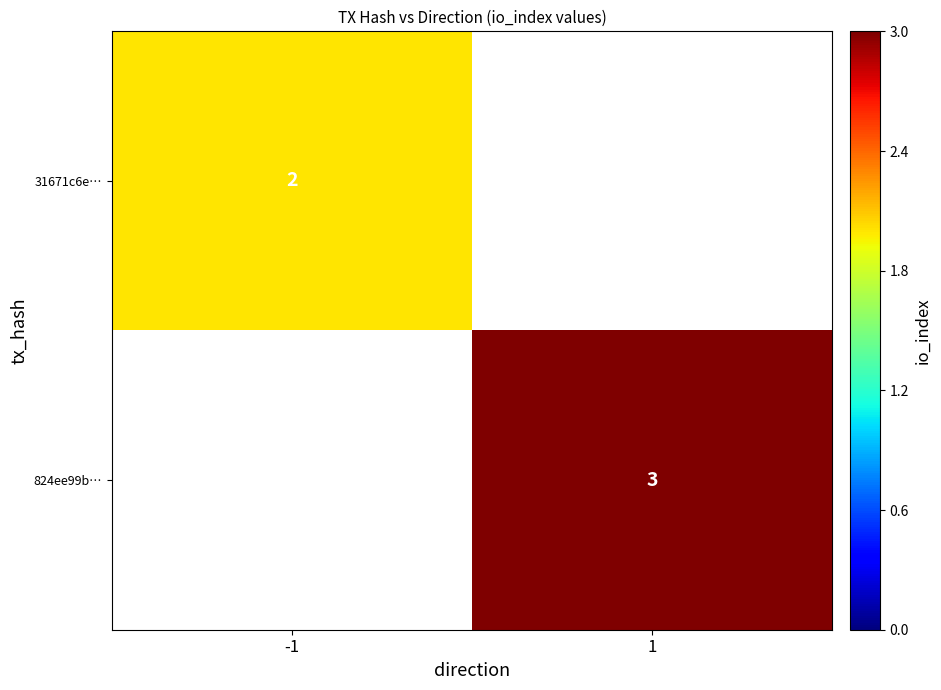

What is the greatest value displayed?

3